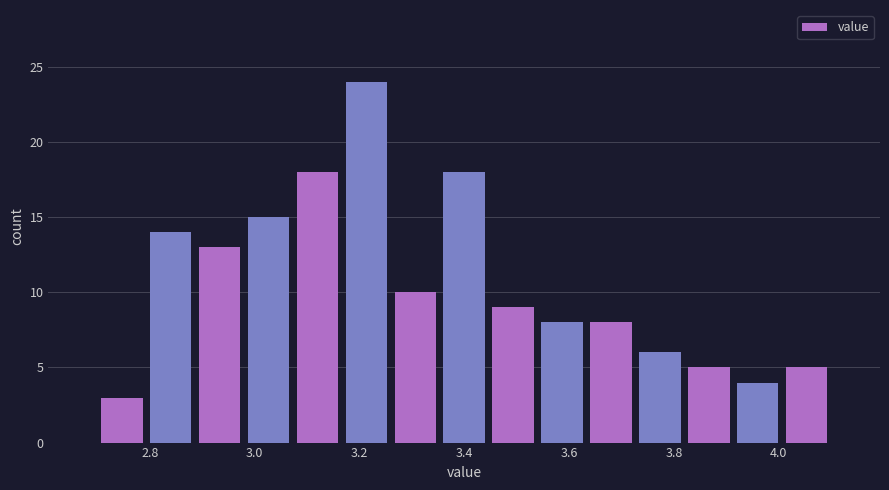

Reading left to right, transcribe this chart: for each bar, give the range it covers on the x-axis and its height. Neither the bar edges nor the heights are printed on the chart, so give them approximately, as read against the axes.

2.70 to 2.80: 3
2.80 to 2.88: 14
2.88 to 2.98: 13
2.98 to 3.08: 15
3.08 to 3.16: 18
3.16 to 3.26: 24
3.26 to 3.36: 10
3.36 to 3.44: 18
3.44 to 3.54: 9
3.54 to 3.64: 8
3.64 to 3.72: 8
3.72 to 3.82: 6
3.82 to 3.92: 5
3.92 to 4.00: 4
4.00 to 4.10: 5